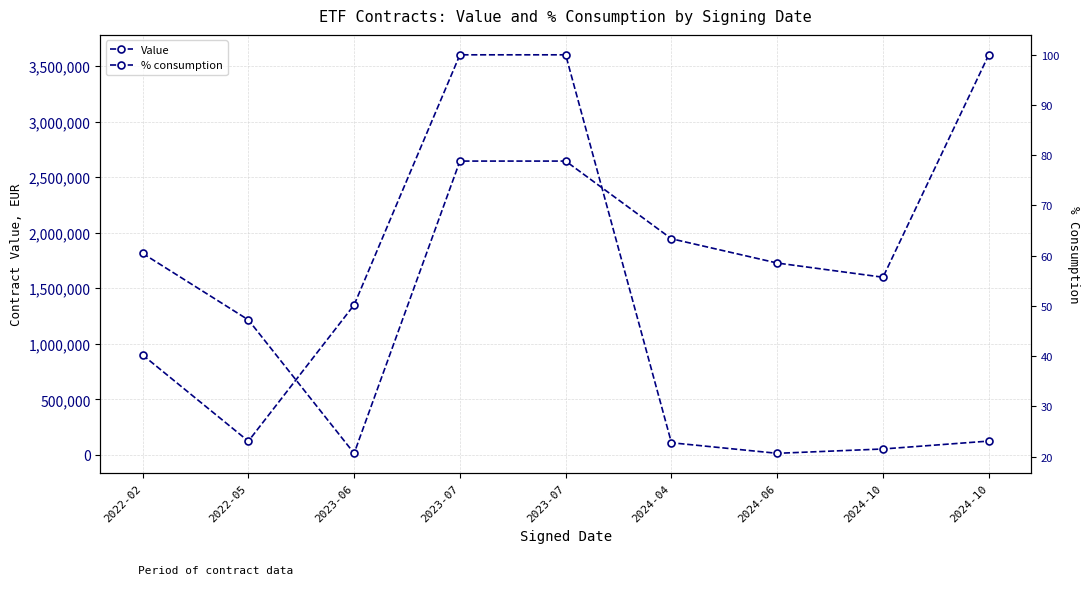

Rank the series at 2024-06 from highest to lowest value.

Value, % consumption